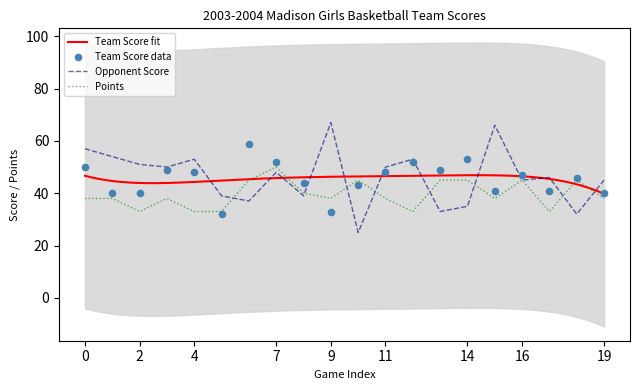

Is it true that Opponent Score equals 67 at 9?

True